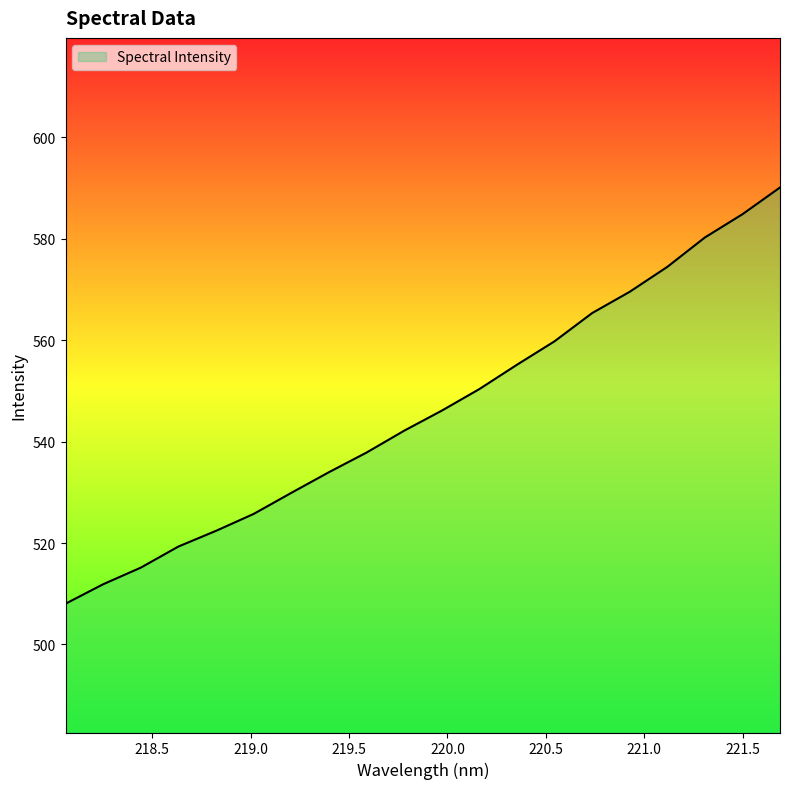

What is the greatest value displayed?

590.1